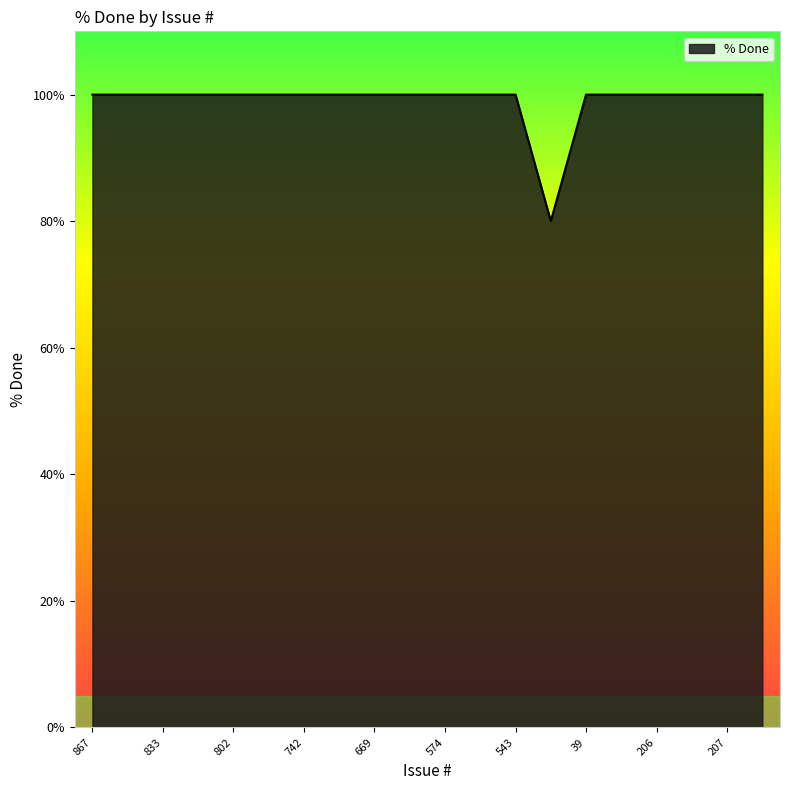

Does the chart display data point markers on the line(s)?

No